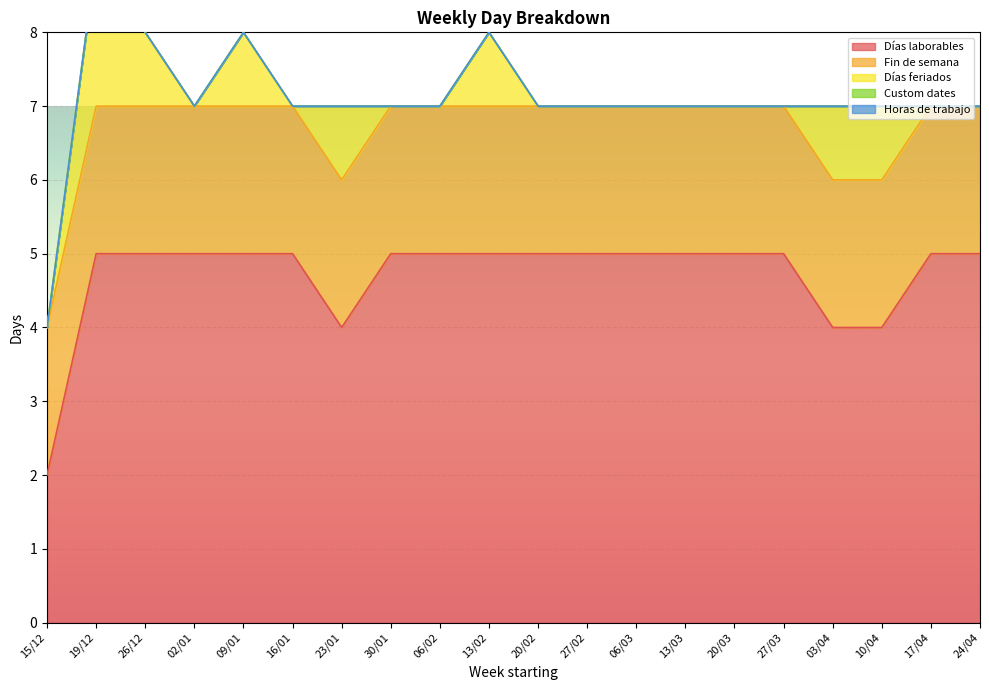

Reading right to left, list all the values displayed in this chart.

Días laborables: 5	5	4	4	5	5	5	5	5	5	5	5	5	4	5	5	5	5	5	2
Fin de semana: 2	2	2	2	2	2	2	2	2	2	2	2	2	2	2	2	2	2	2	2
Días feriados: 0	0	1	1	0	0	0	0	0	0	1	0	0	1	0	1	0	1	2	0
Custom dates: 0	0	0	0	0	0	0	0	0	0	0	0	0	0	0	0	0	0	0	0
Horas de trabajo: 0	0	0	0	0	0	0	0	0	0	0	0	0	0	0	0	0	0	0	0